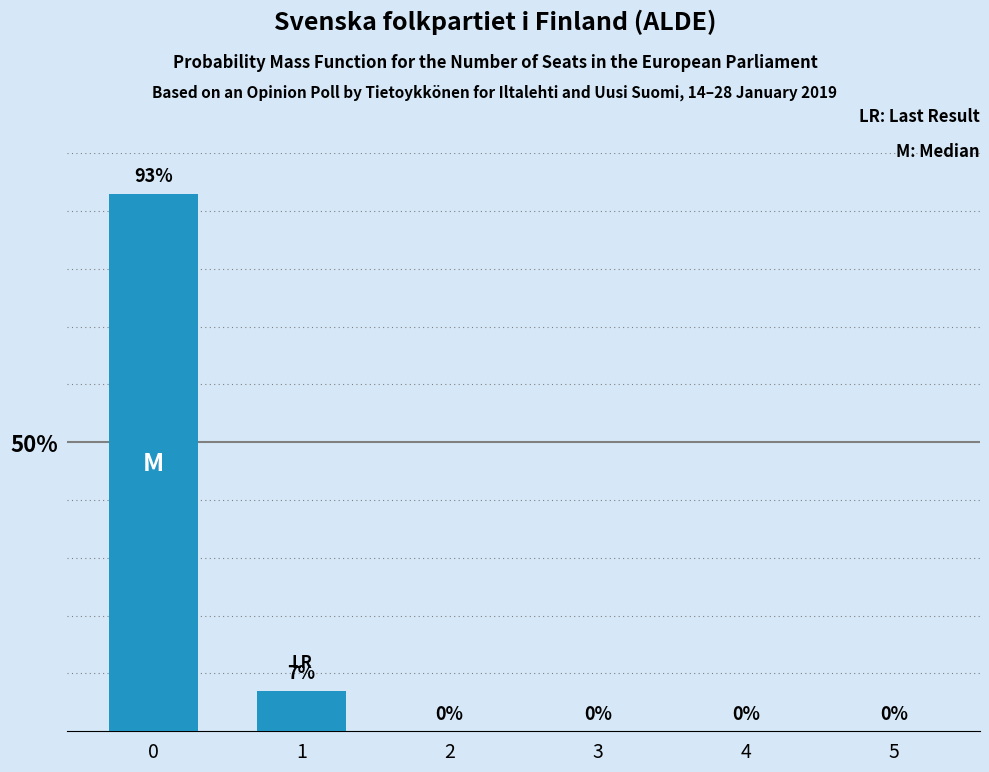

Reading right to left, list all the values displayed in this chart.

0	0	0	0	7	93